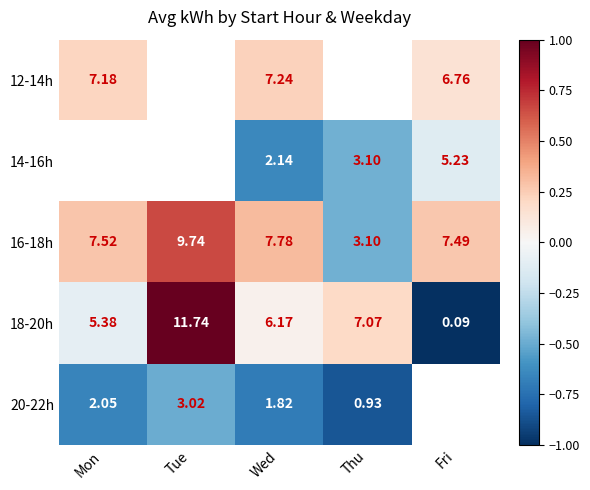

How many values in the 16-18h series are below 7?

1